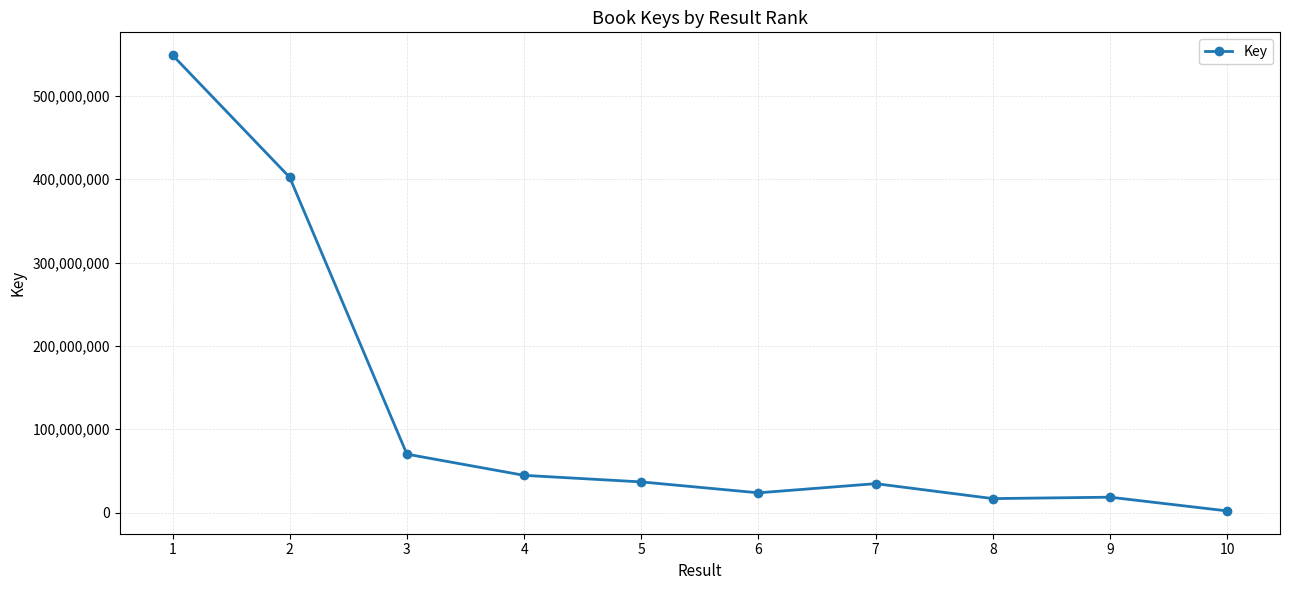

What is the maximum value shown in the chart?

548842232